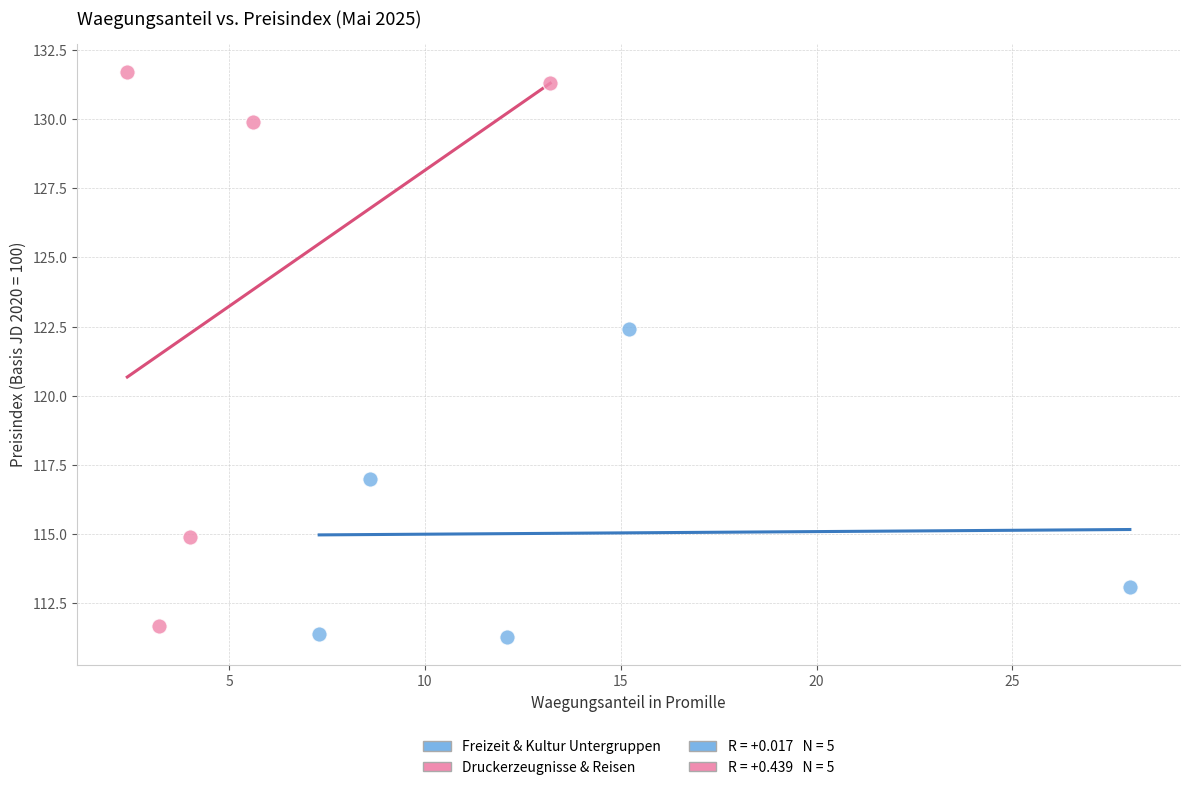

Which series has the largest Y range (max minus min)?

Druckerzeugnisse & Reisen